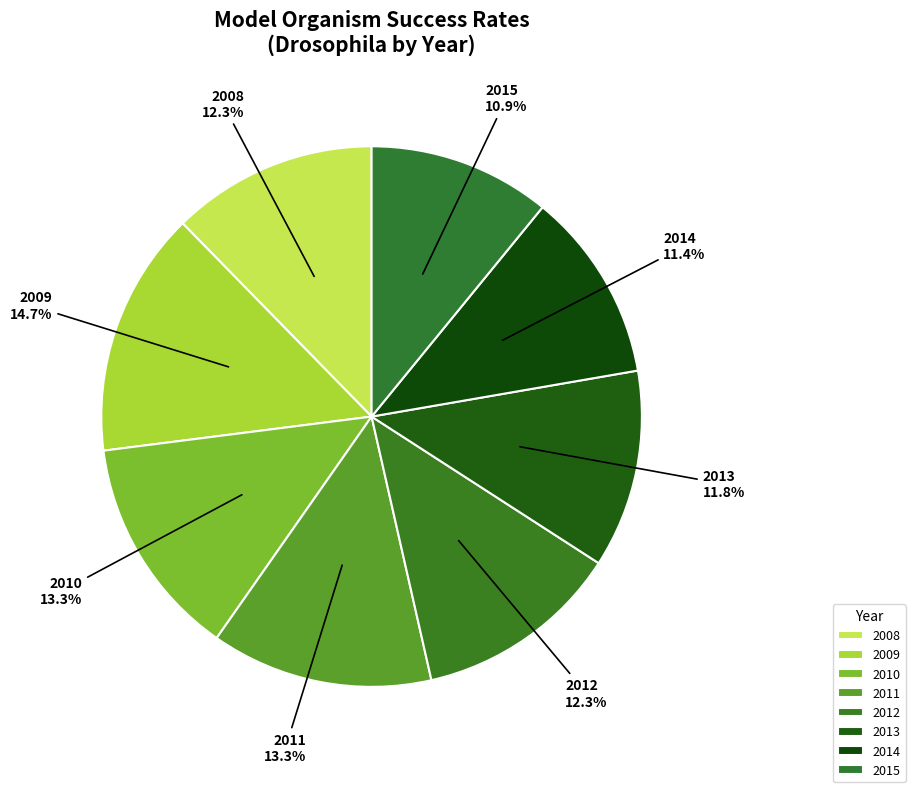

To the nearest percent, what percentage of the pie is 2008?

12%